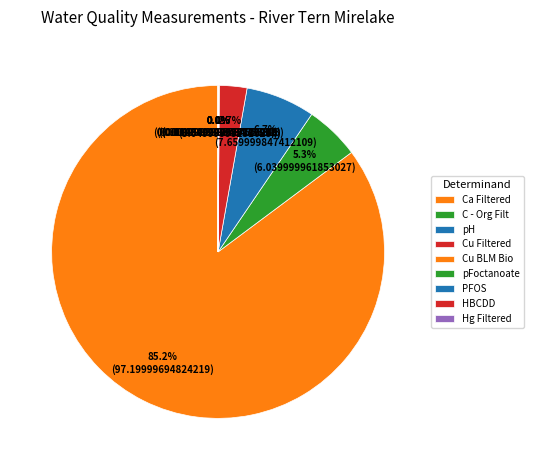

Rank the categories by value from lowest to highest.

HBCDD, PFOS, pFoctanoate, Hg Filtered, Cu BLM Bio, Cu Filtered, C - Org Filt, pH, Ca Filtered